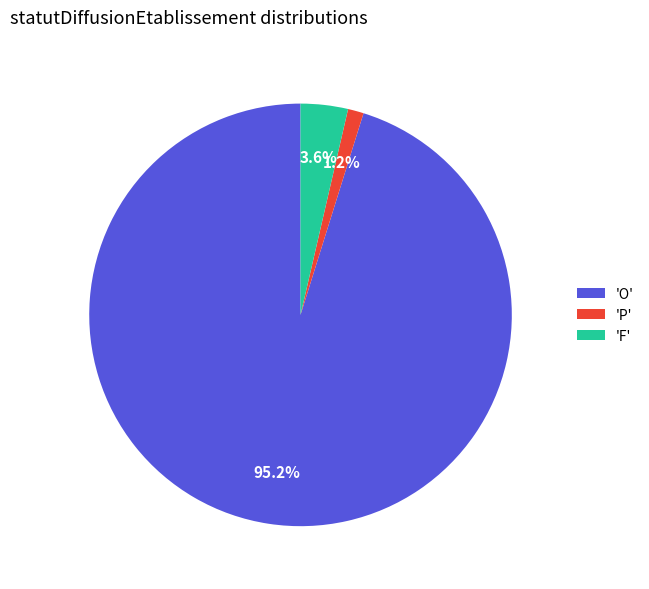

Rank the categories by value from lowest to highest.

'P', 'F', 'O'